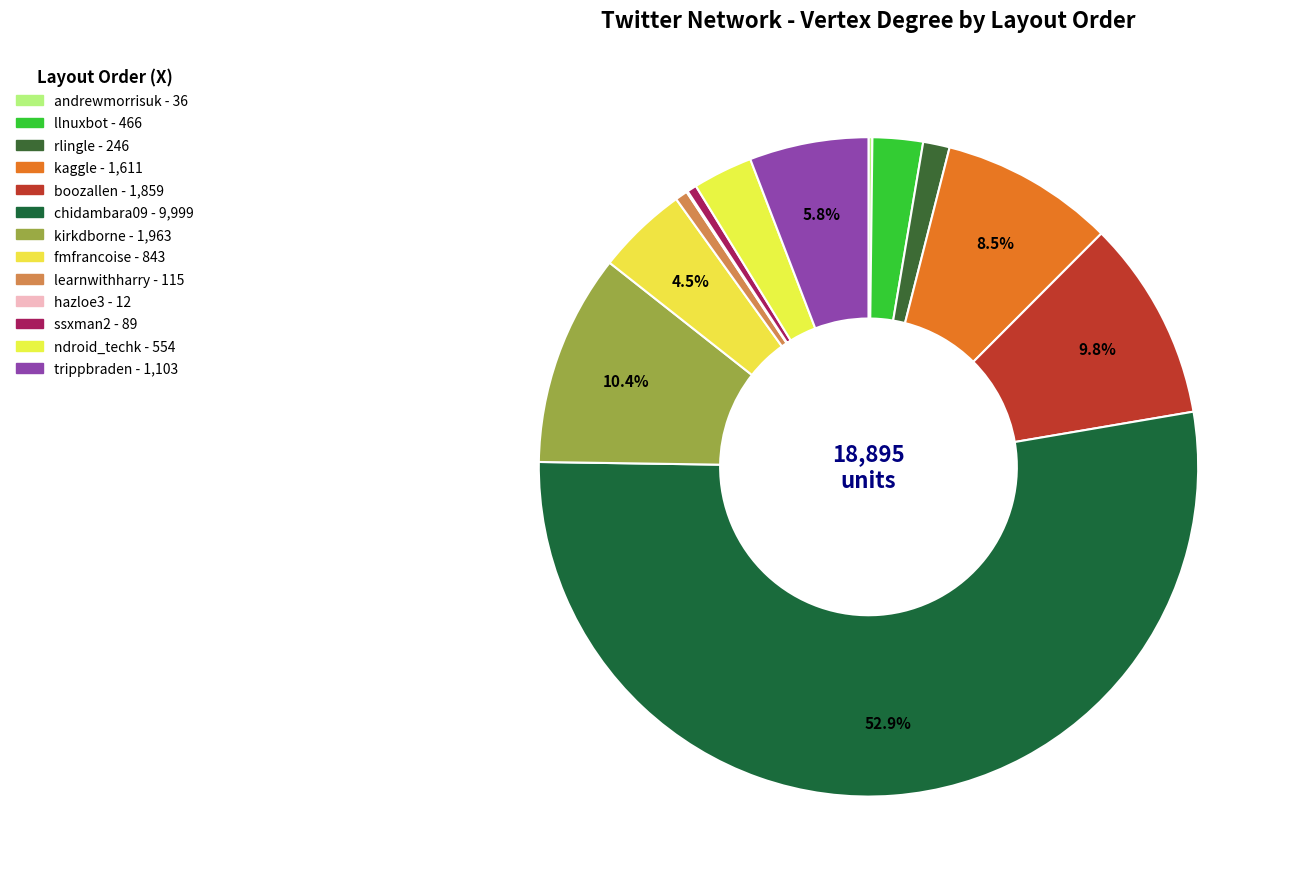

How many segments does this pie chart have?

13